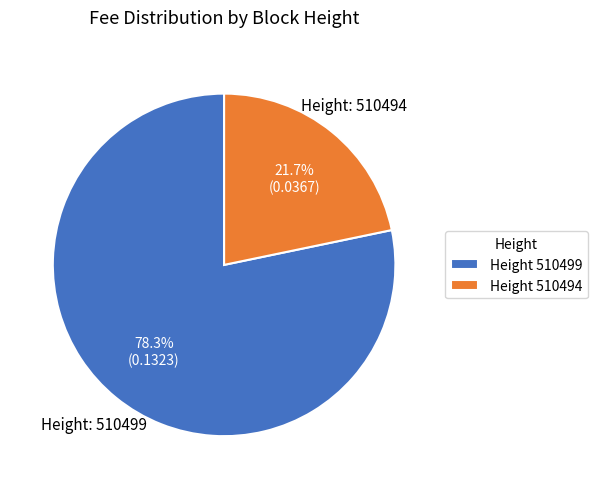

Rank the categories by value from lowest to highest.

Height 510494, Height 510499